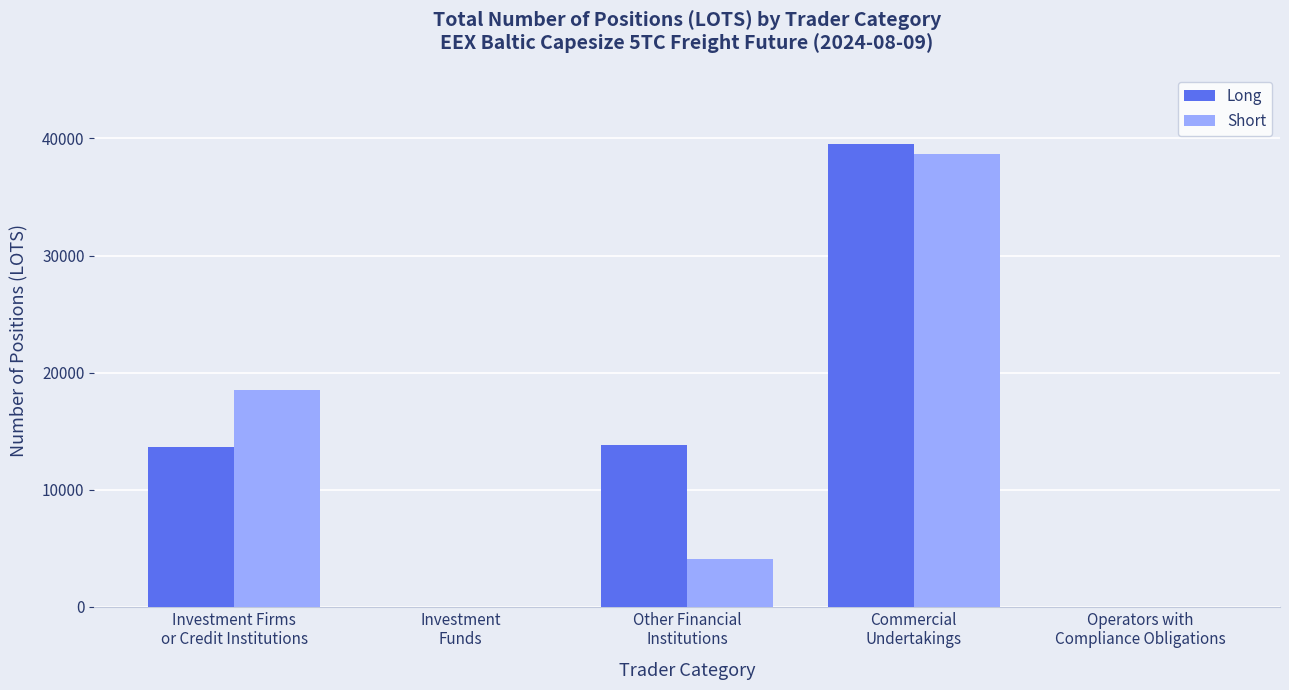

At which label does Long reach its peak?

Commercial
Undertakings